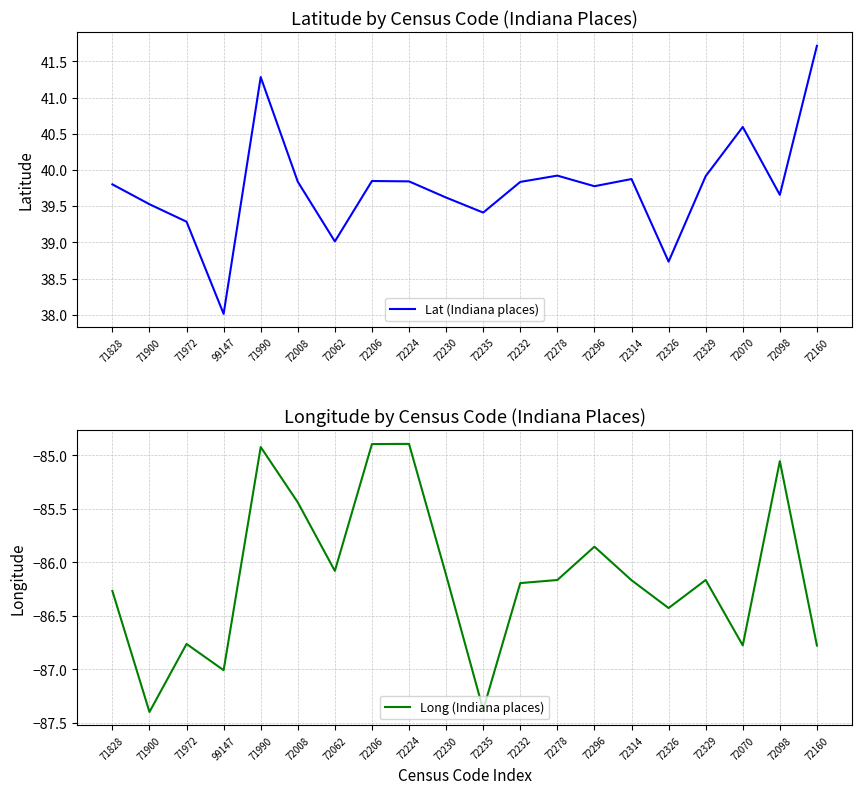

How many lines are shown in the chart?

2